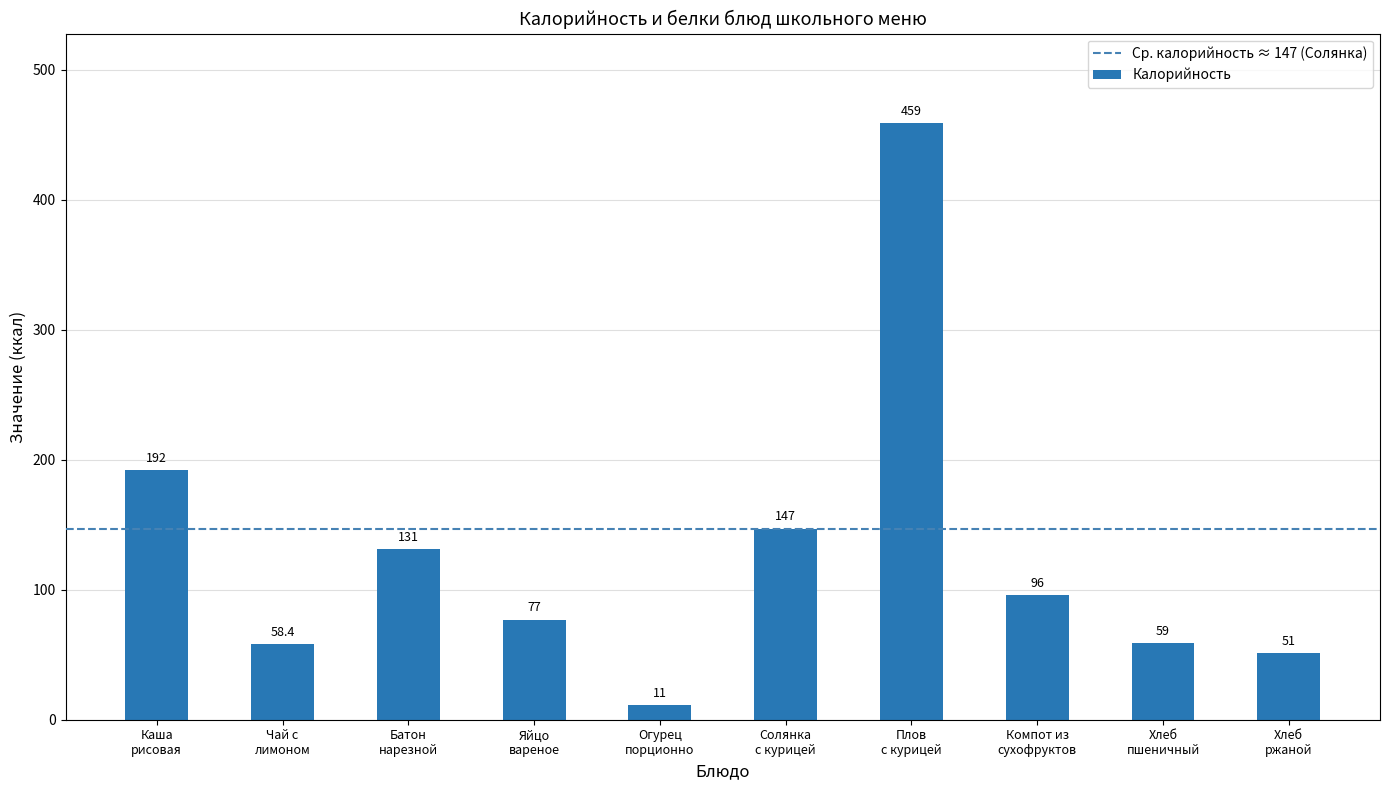

What is the difference between the maximum and second lowest values?

408.0